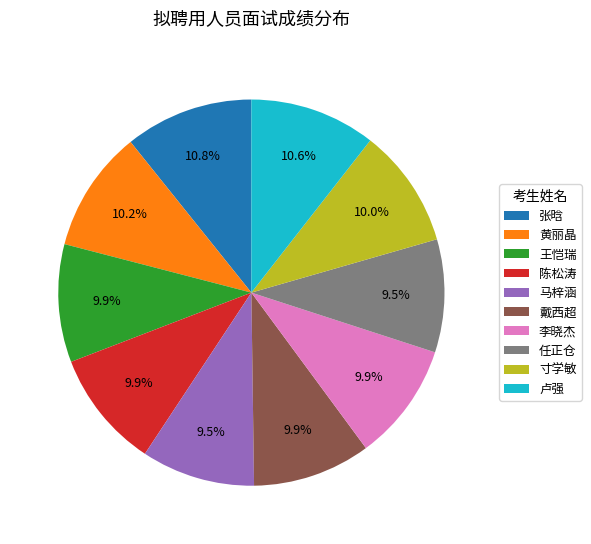

How many slices are in this pie chart?

10